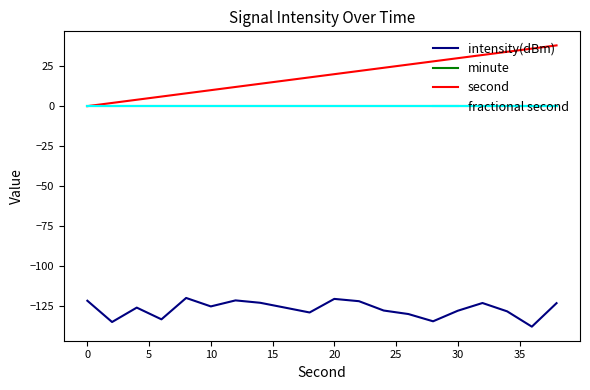

Does the chart display data point markers on the line(s)?

No